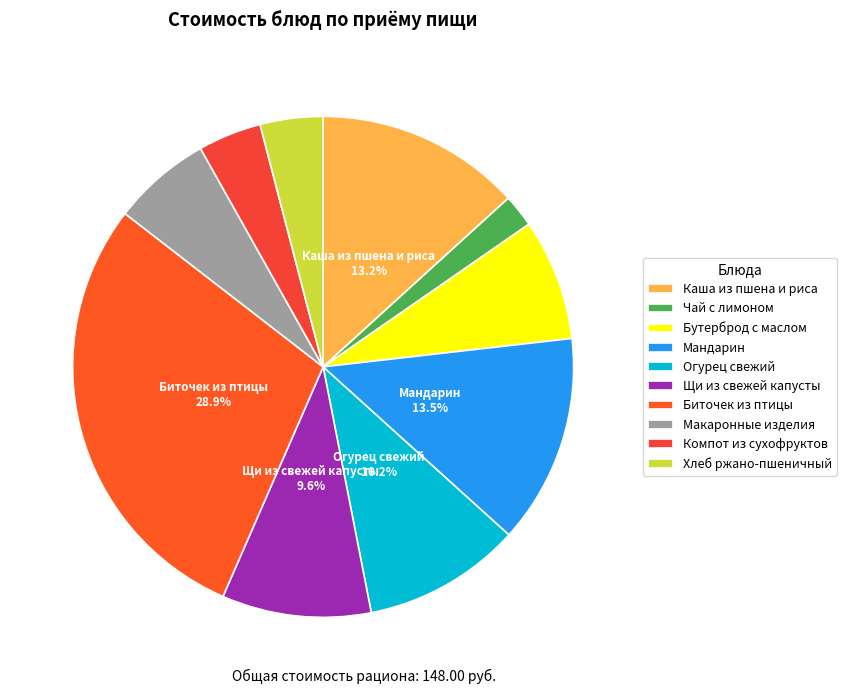

What is the change in value from Бутерброд с маслом to Мандарин?

+8.4